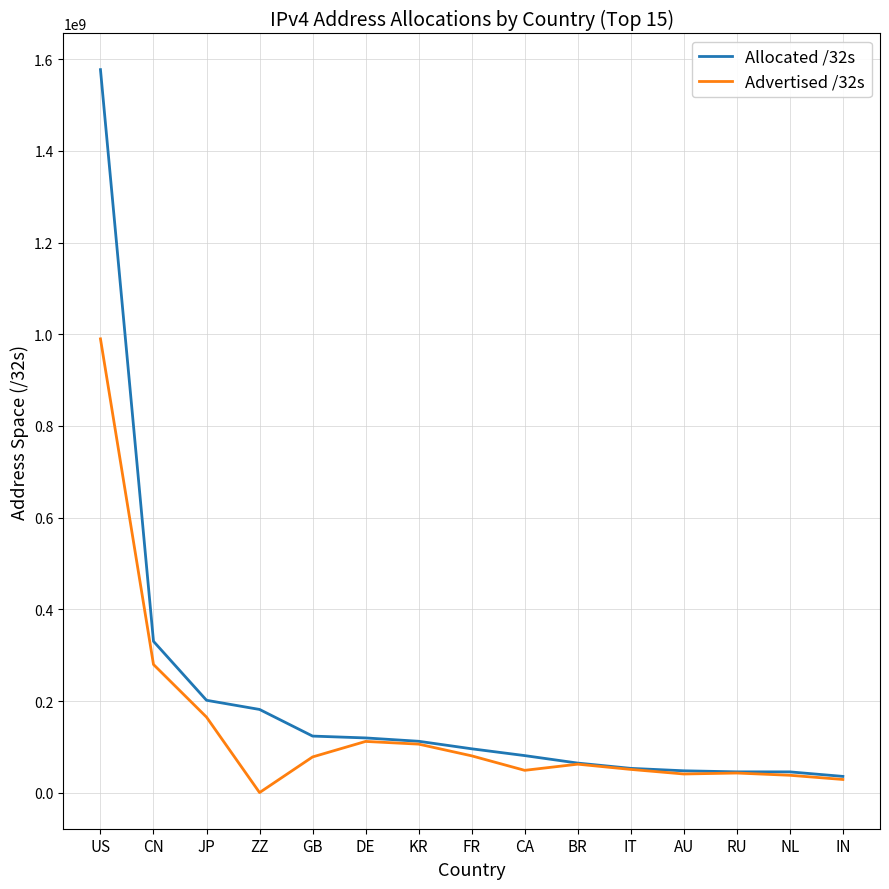

Is this an area chart (filled region under the line)?

No